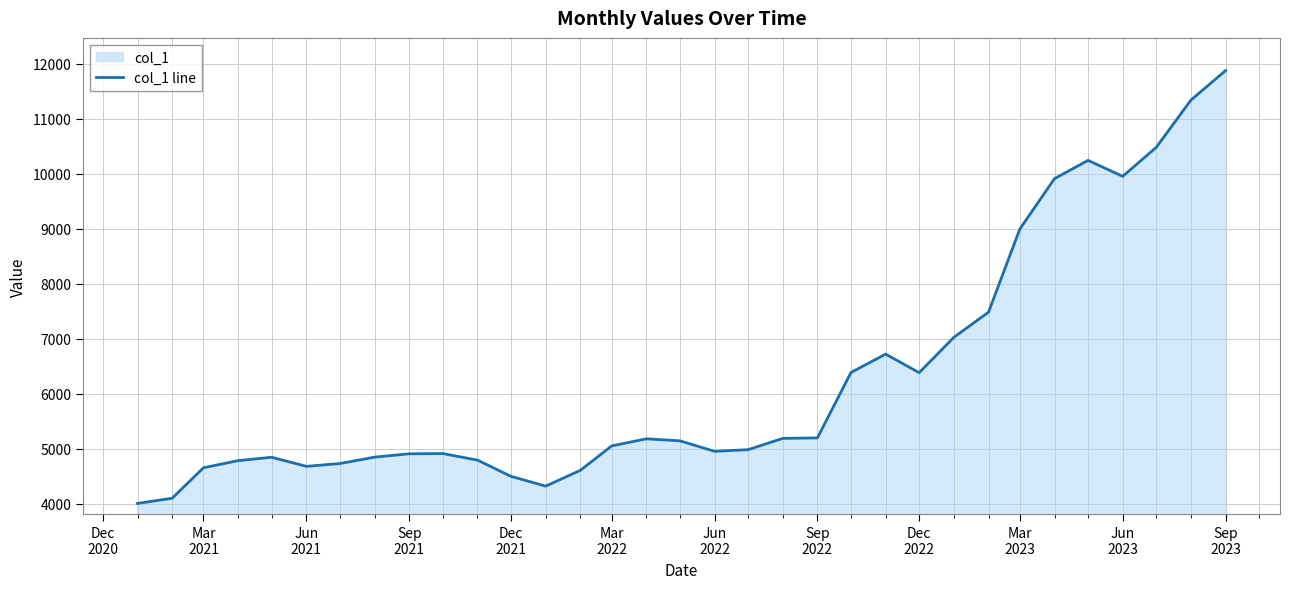

What is the maximum value shown in the chart?

11878